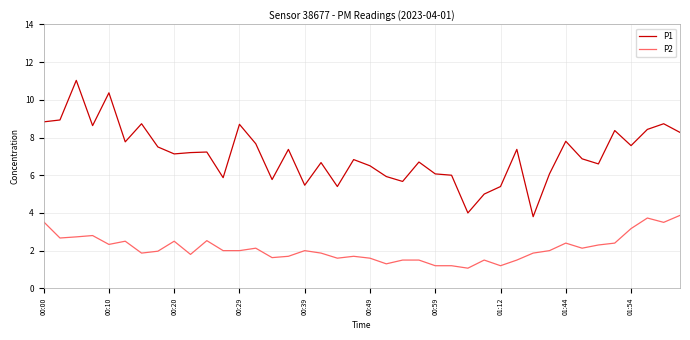

Which series has the largest total across all categories?

P1